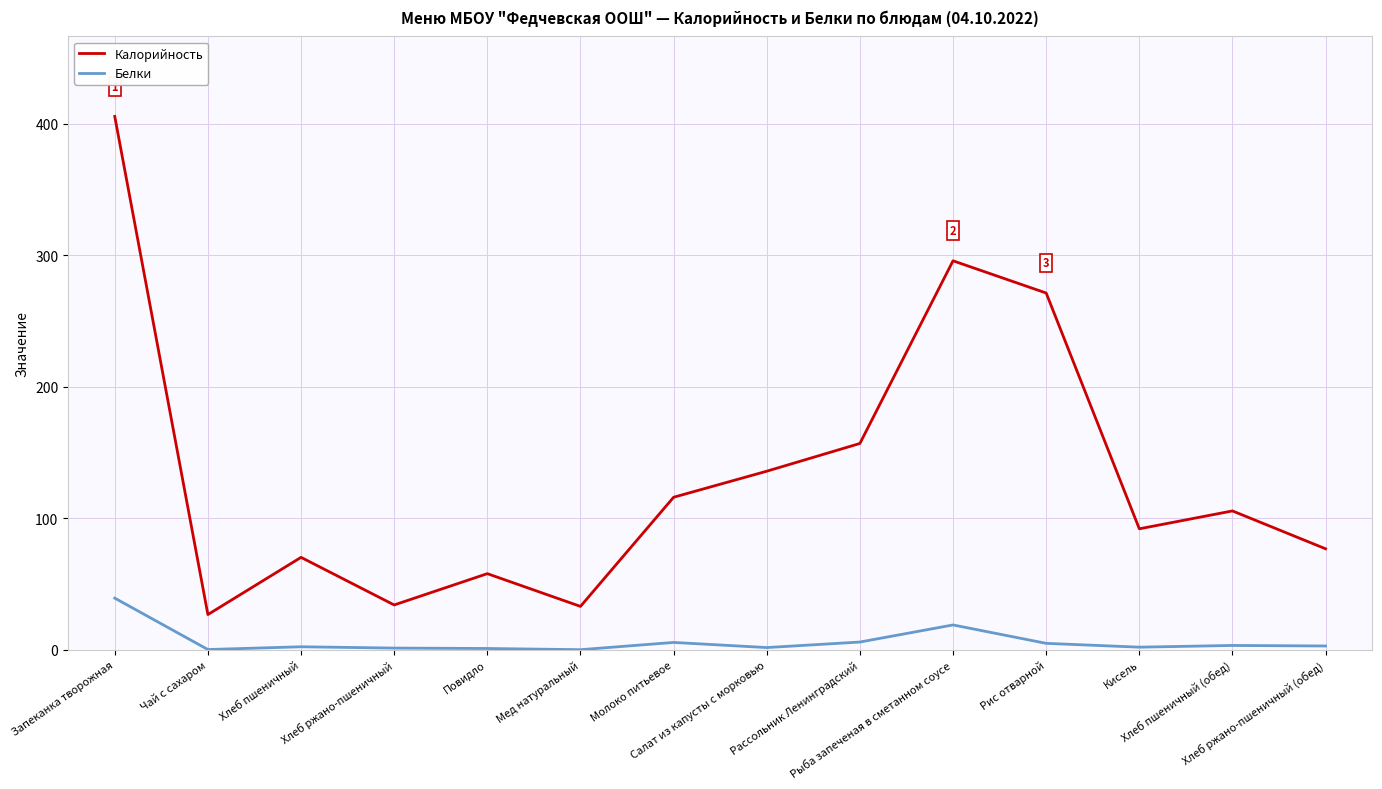

What is the average value of the Белки series?

6.4